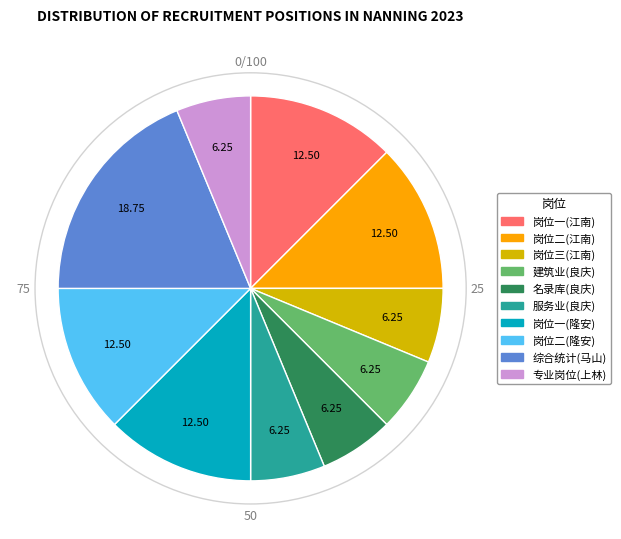

Is there a majority slice in this chart?

No